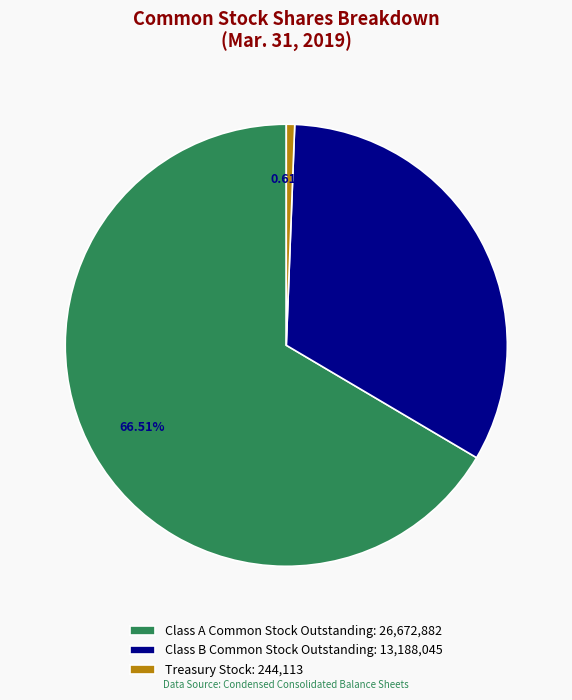

What is the majority slice?

Class A Common Stock Outstanding